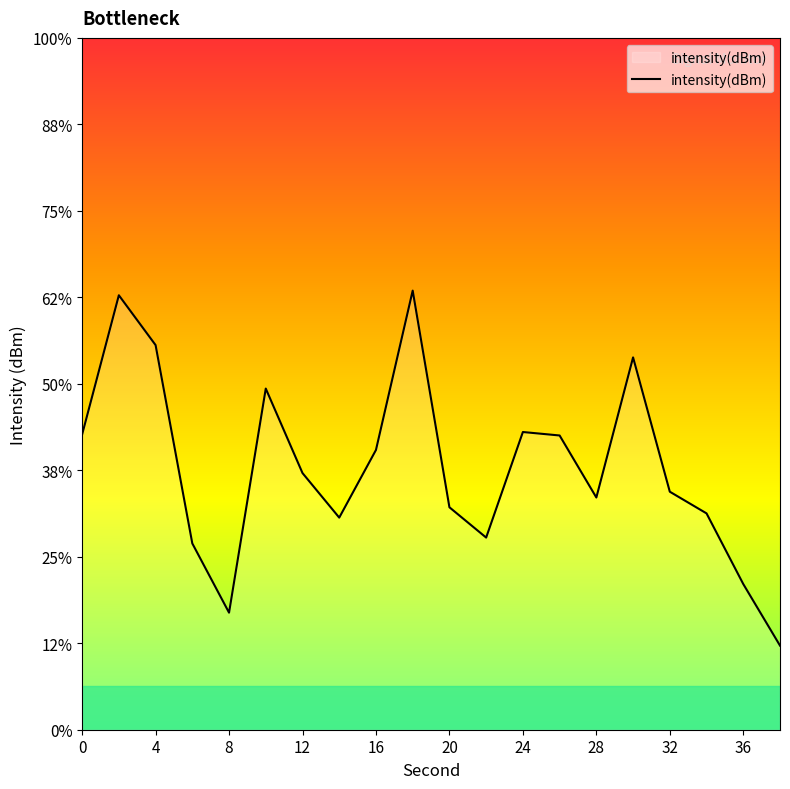

What is the sum of the values at 18 and 28?

-227.9